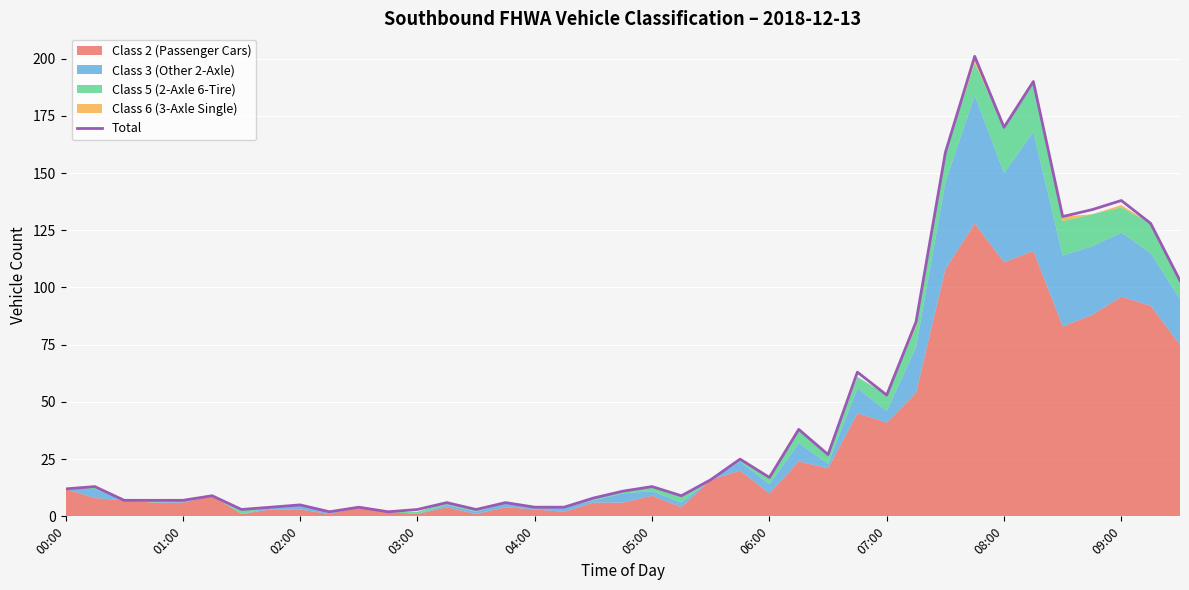

What is the maximum value for Total?

201